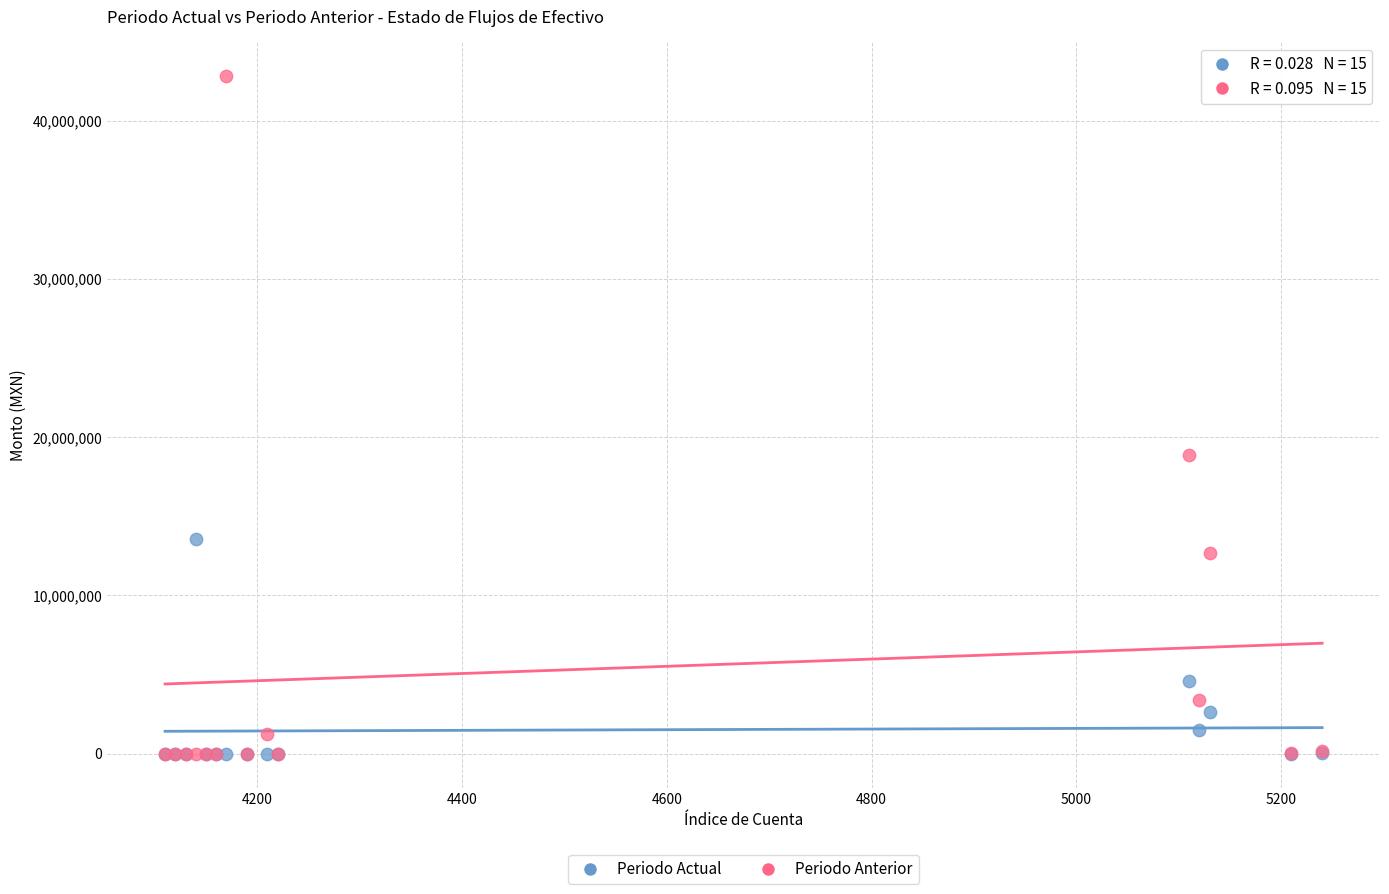

In the Periodo Anterior series, what Y value is closest to 21407474?

18871082.4